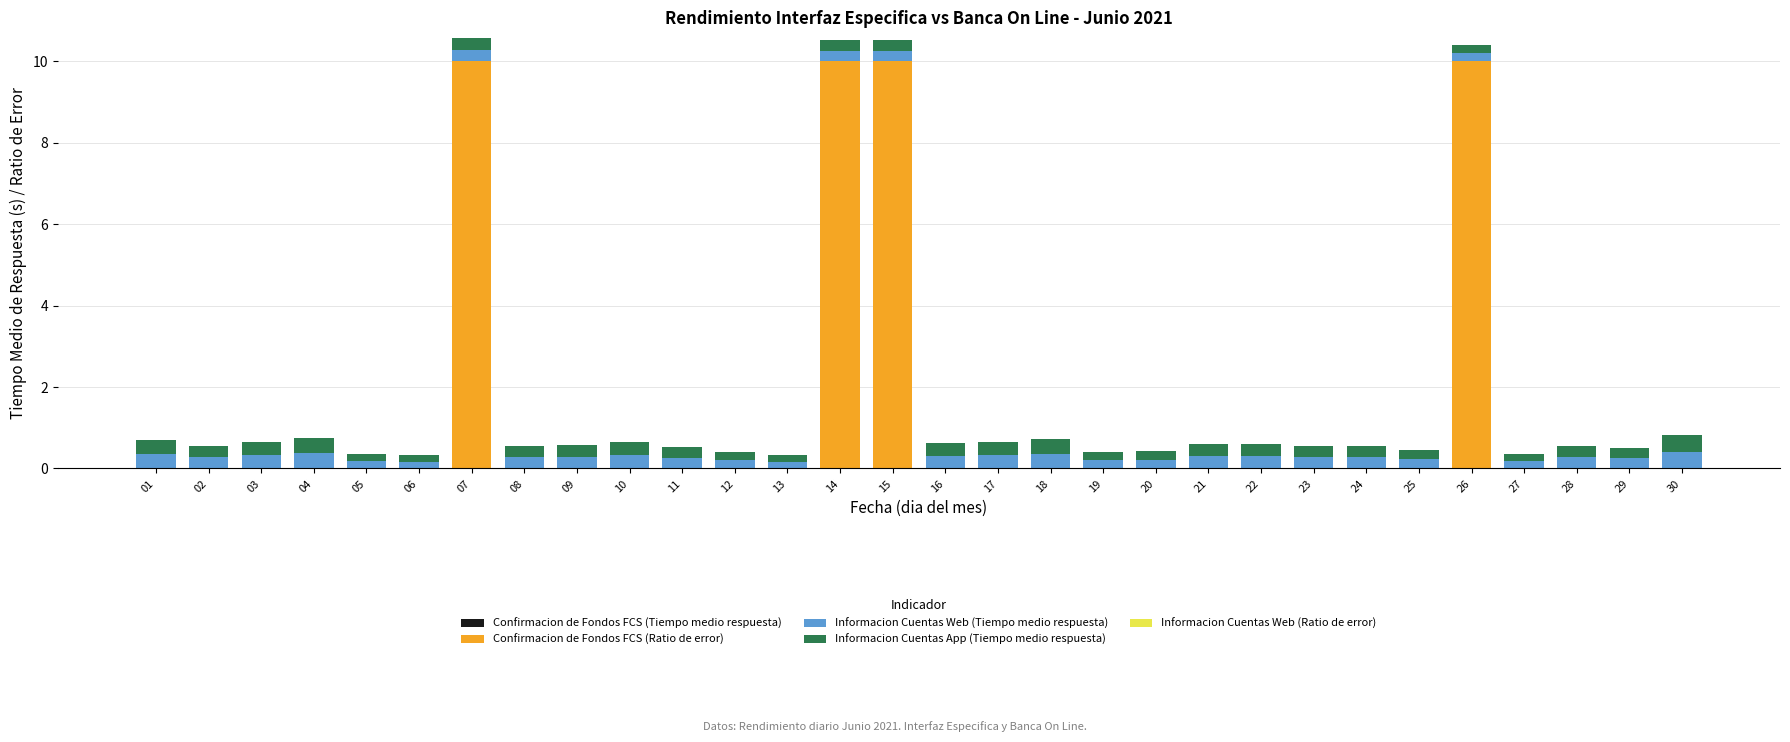

What is the sum of all Confirmacion de Fondos FCS (Ratio de error) values?

40.0